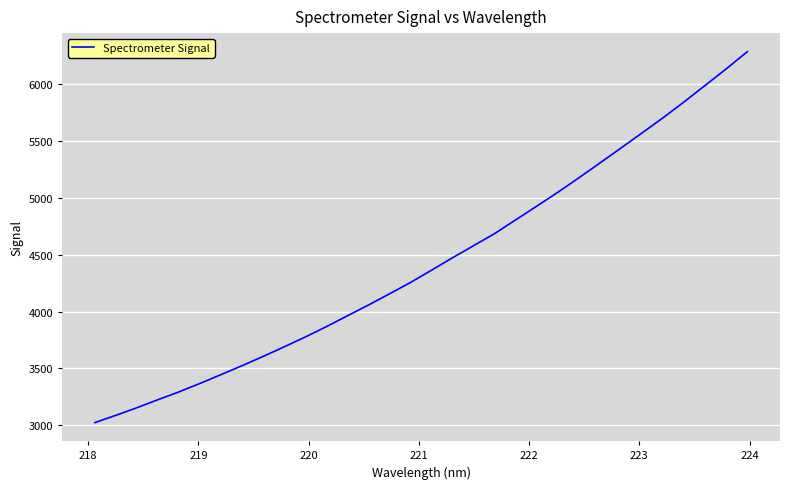

What is the sum of all values?

141888.8